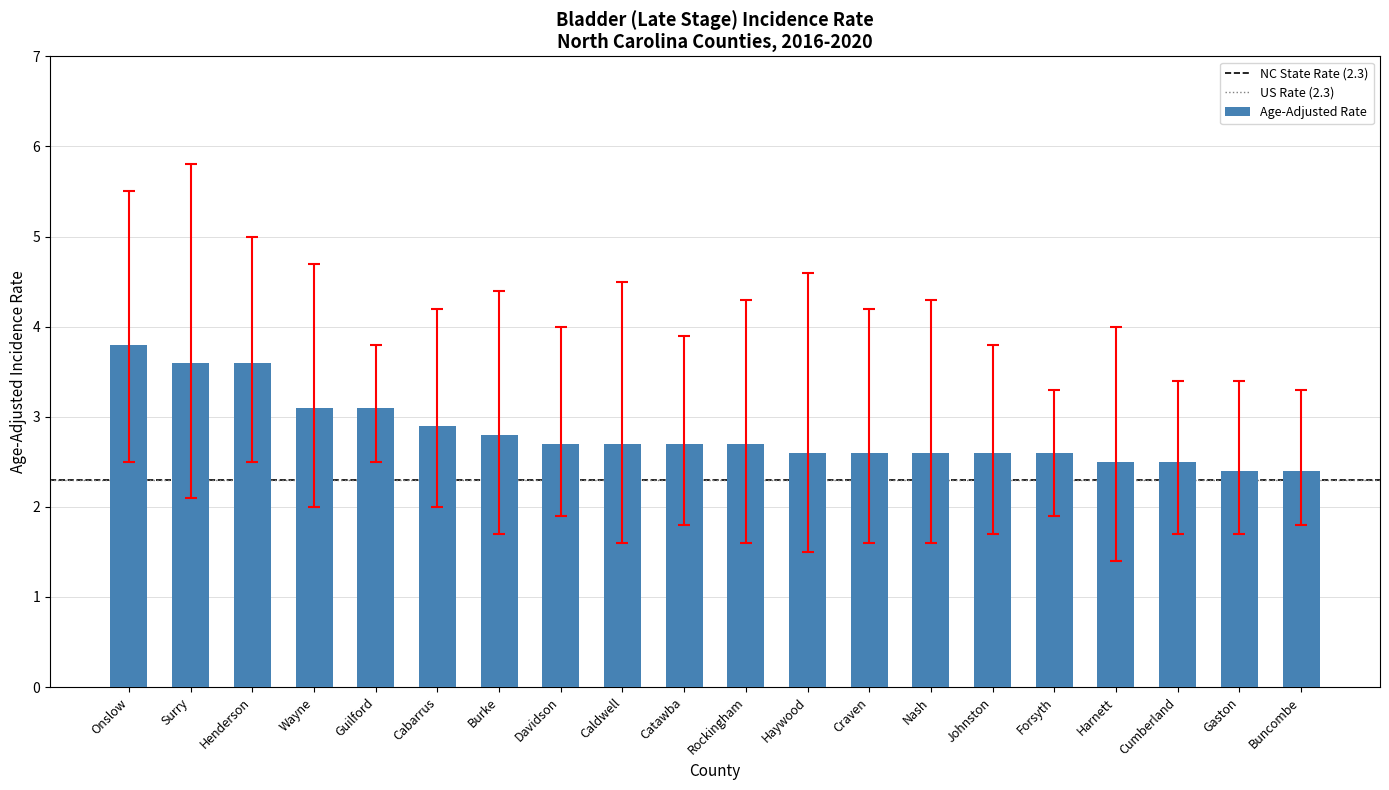

What is the change in value from Catawba to Buncombe?

-0.3